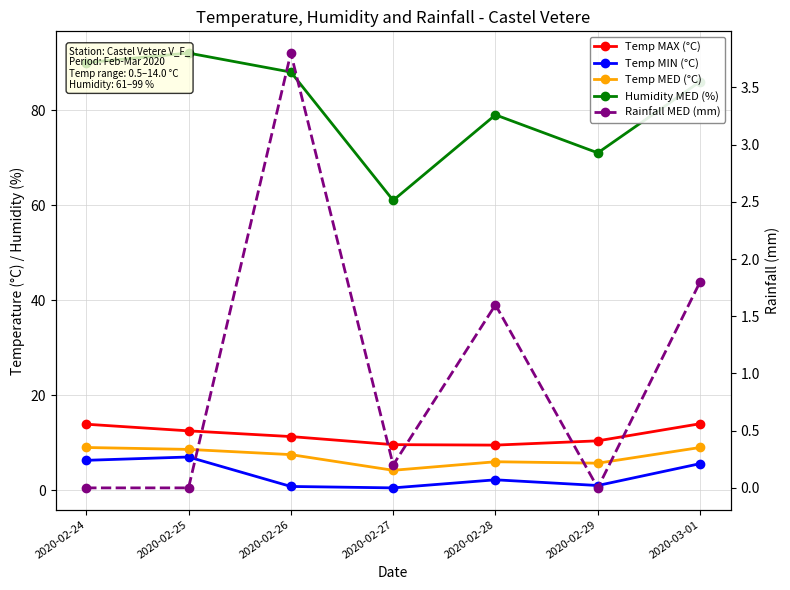

Reading left to right, extract all data points from this chart.

Temp MAX (°C): 2020-02-24=13.9	2020-02-25=12.5	2020-02-26=11.3	2020-02-27=9.6	2020-02-28=9.5	2020-02-29=10.4	2020-03-01=14.0
Temp MIN (°C): 2020-02-24=6.3	2020-02-25=7.0	2020-02-26=0.8	2020-02-27=0.5	2020-02-28=2.2	2020-02-29=1.0	2020-03-01=5.6
Temp MED (°C): 2020-02-24=9.0	2020-02-25=8.6	2020-02-26=7.5	2020-02-27=4.2	2020-02-28=6.0	2020-02-29=5.7	2020-03-01=9.0
Humidity MED (%): 2020-02-24=90.0	2020-02-25=92.0	2020-02-26=88.0	2020-02-27=61.0	2020-02-28=79.0	2020-02-29=71.0	2020-03-01=86.0
Rainfall MED (mm): 2020-02-24=0.0	2020-02-25=0.0	2020-02-26=3.8	2020-02-27=0.2	2020-02-28=1.6	2020-02-29=0.0	2020-03-01=1.8